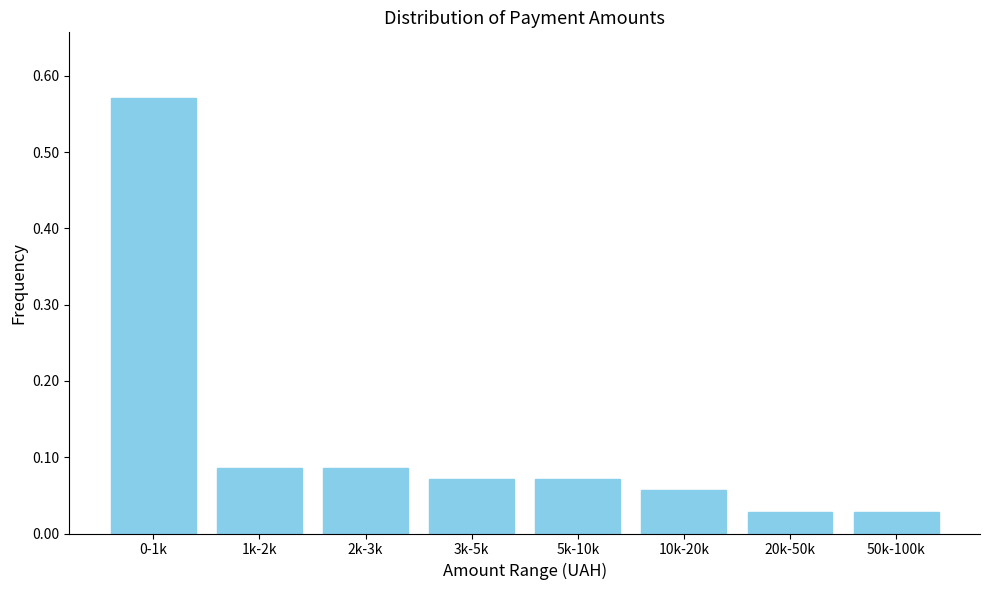

Between 2k-3k and 20k-50k, which is larger?

2k-3k